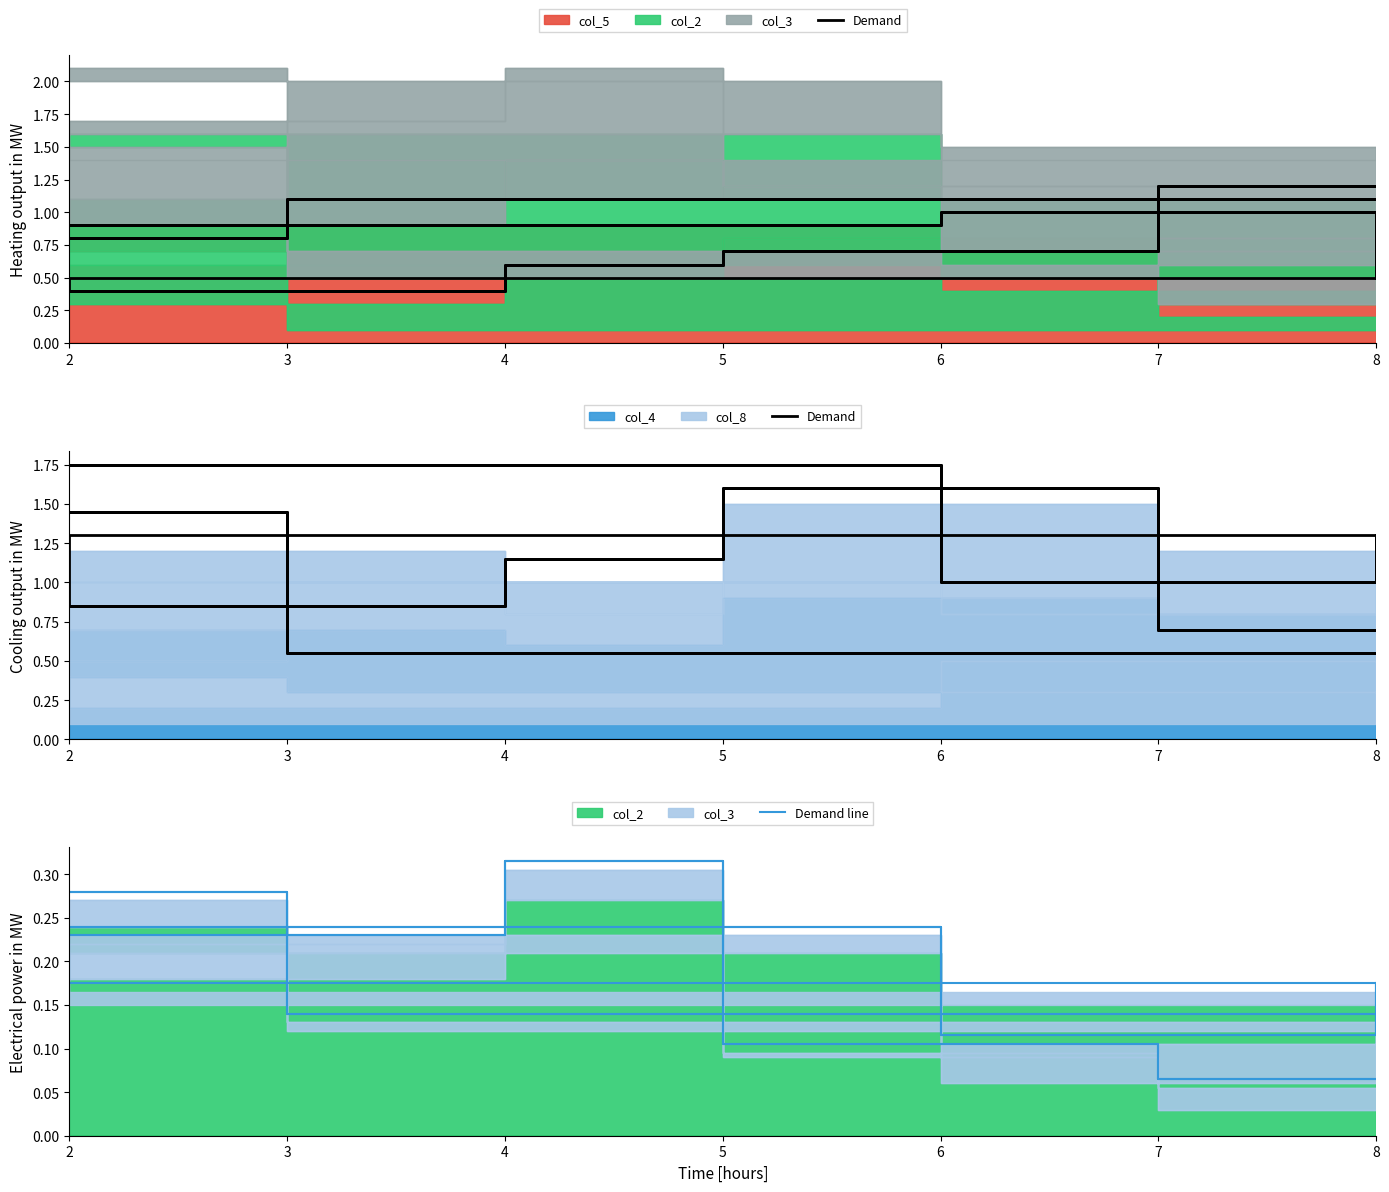

True or false: Demand and Demand line intersect in this chart.

False